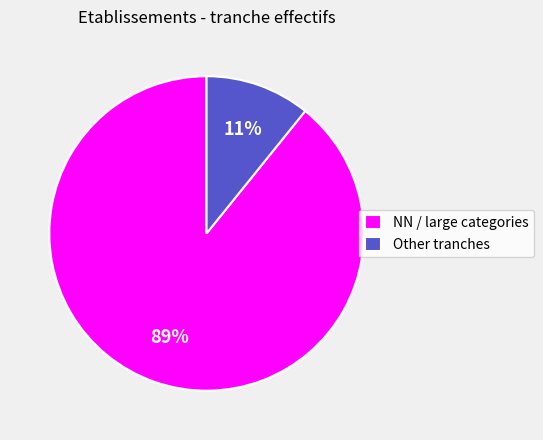

Which category has the smallest portion of the pie?

Other tranches